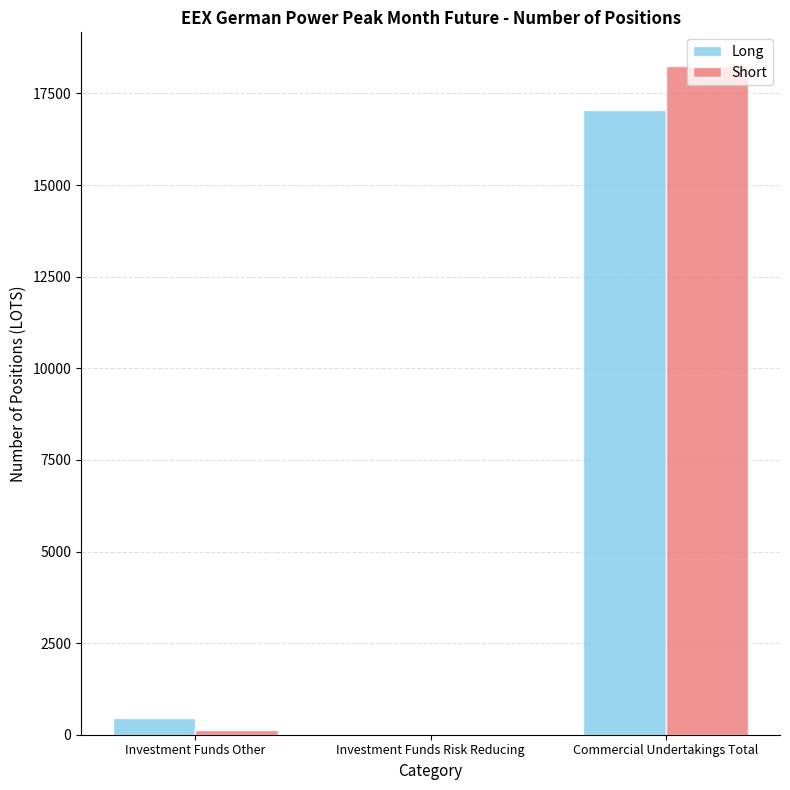

Are the bars grouped side by side (vs. stacked)?

Yes